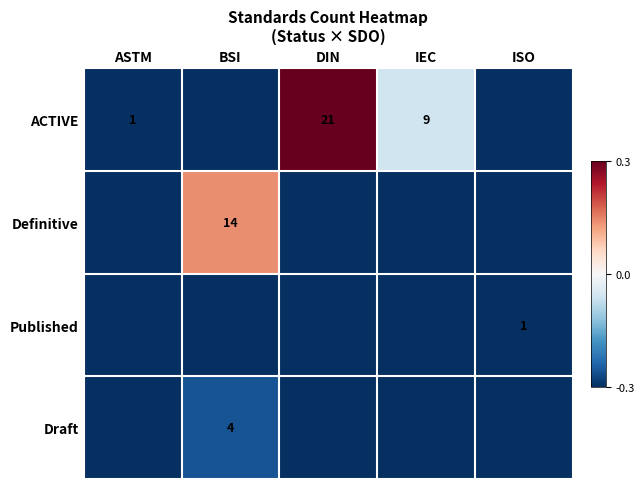

How many values in ACTIVE are below zero?

4